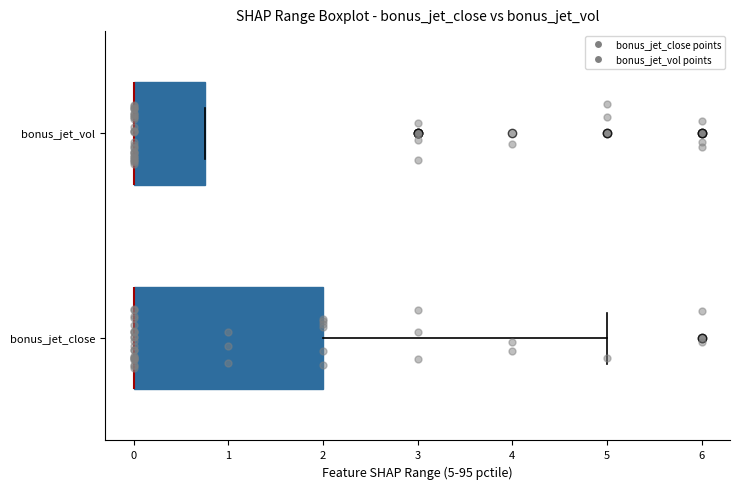

Reading bottom to top, transcribe this box plot: for each box, give where its median line is, the range the box spans, and where its two whiskers end, as read against the x-axis. The values are not printed on the chart, so give them approximately, as read against the axis.

bonus_jet_close: median 0.0 (drawn on the box's left edge), box 0.0 to 2.0, whiskers 0.0 to 5.0
bonus_jet_vol: median 0.0 (drawn on the box's left edge), box 0.0 to 0.8, whiskers 0.0 to 0.8